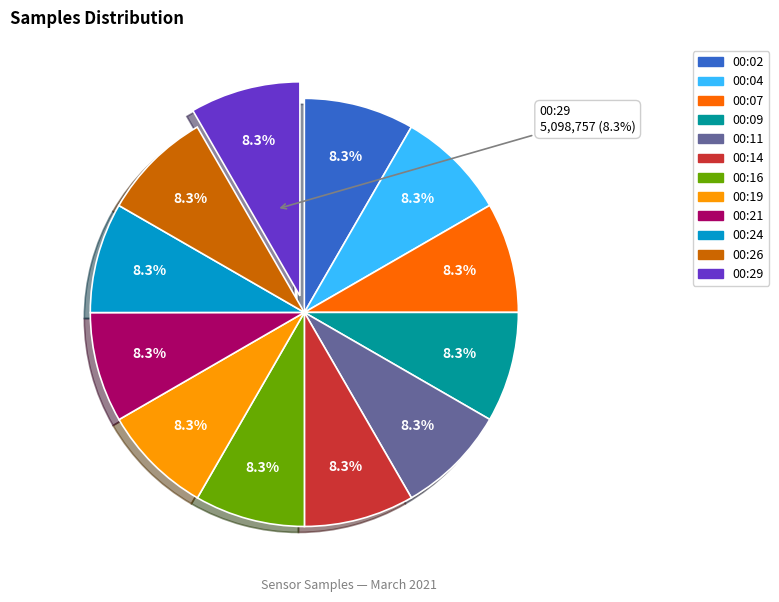

Is it true that 00:21 is 8% of the pie?

True